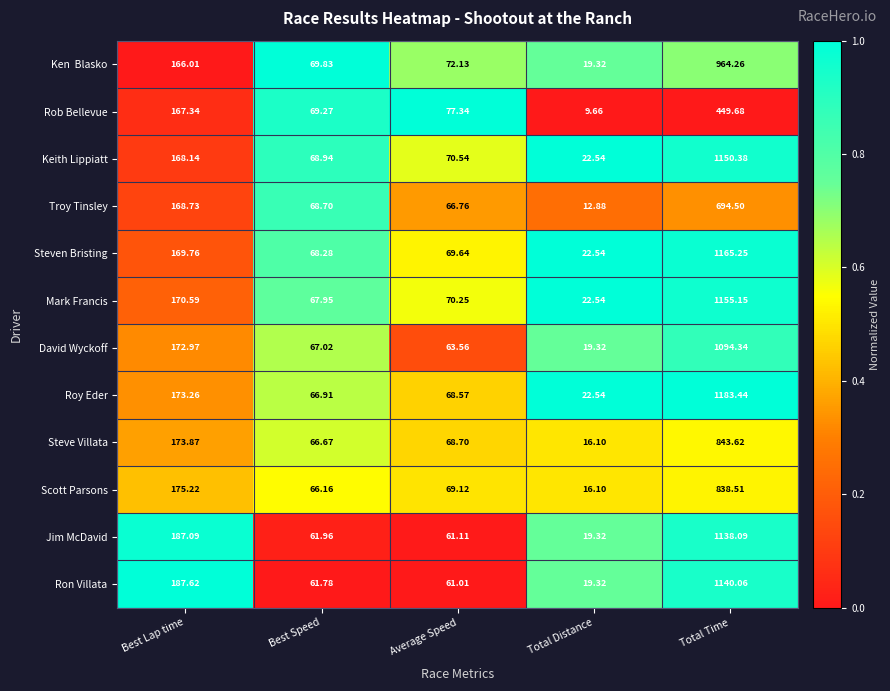

Which series has the largest range (max minus min)?

Roy Eder